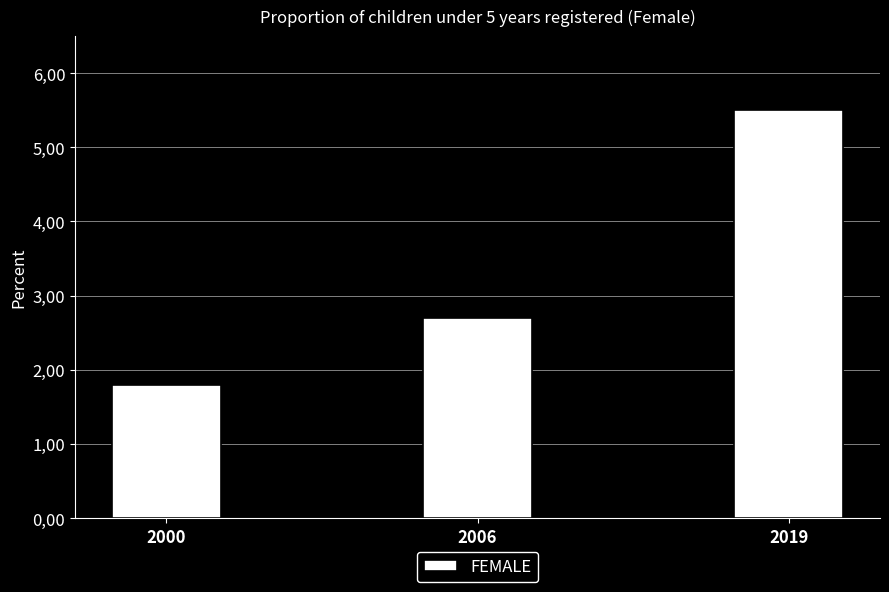

What is the minimum value shown in the chart?

1.8